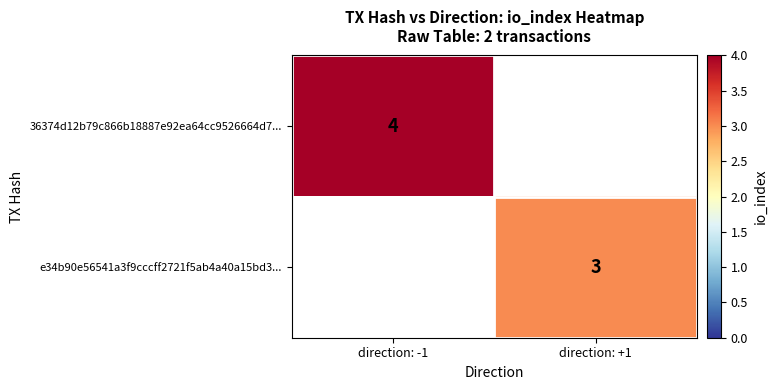

Is the value of 36374d12b79c866b18887e92ea64cc9526664d7... at direction: -1 greater than the value of e34b90e56541a3f9cccff2721f5ab4a40a15bd3... at direction: +1?

Yes